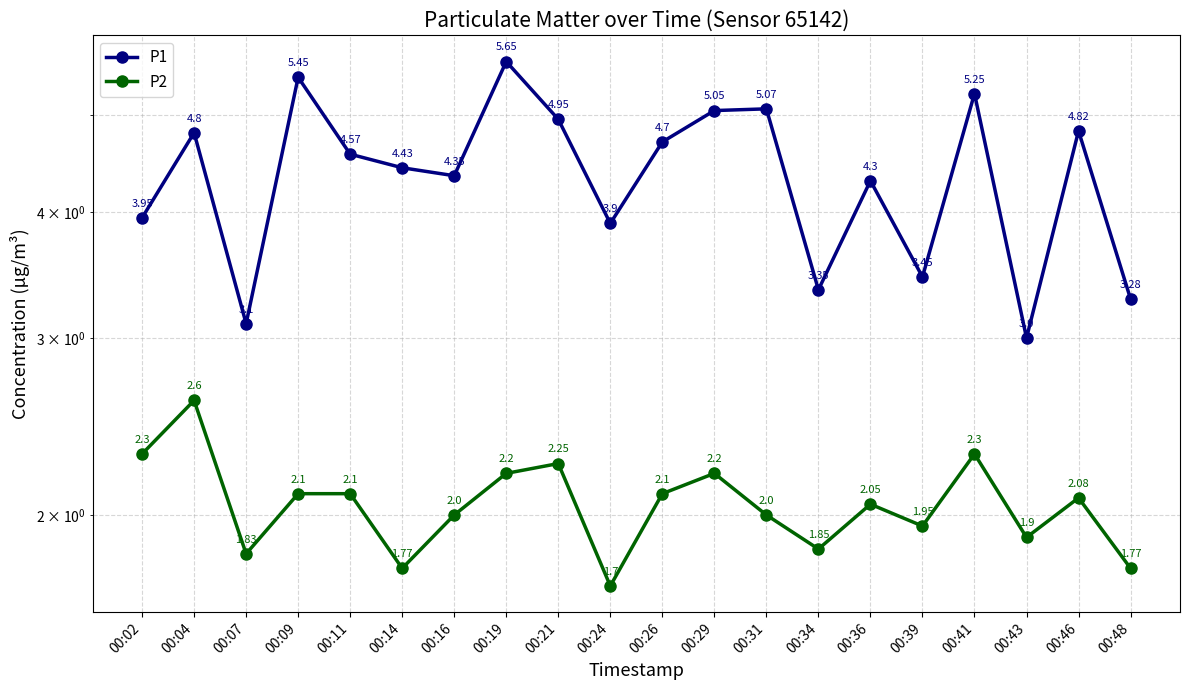

What is the sum of all P2 values?

41.0